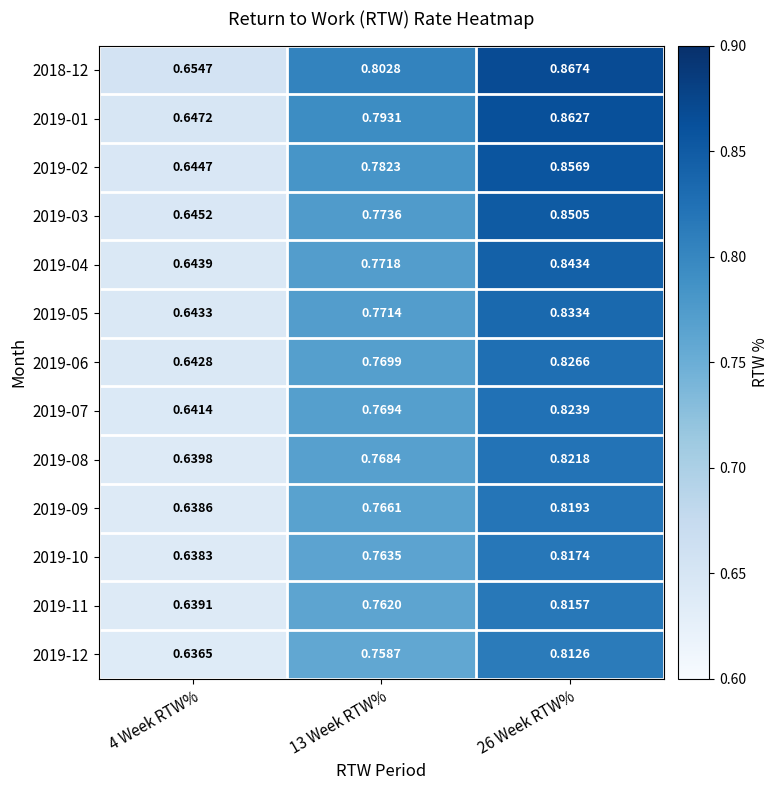

Is the value of 2019-10 at 4 Week RTW% greater than the value of 2019-05 at 26 Week RTW%?

No